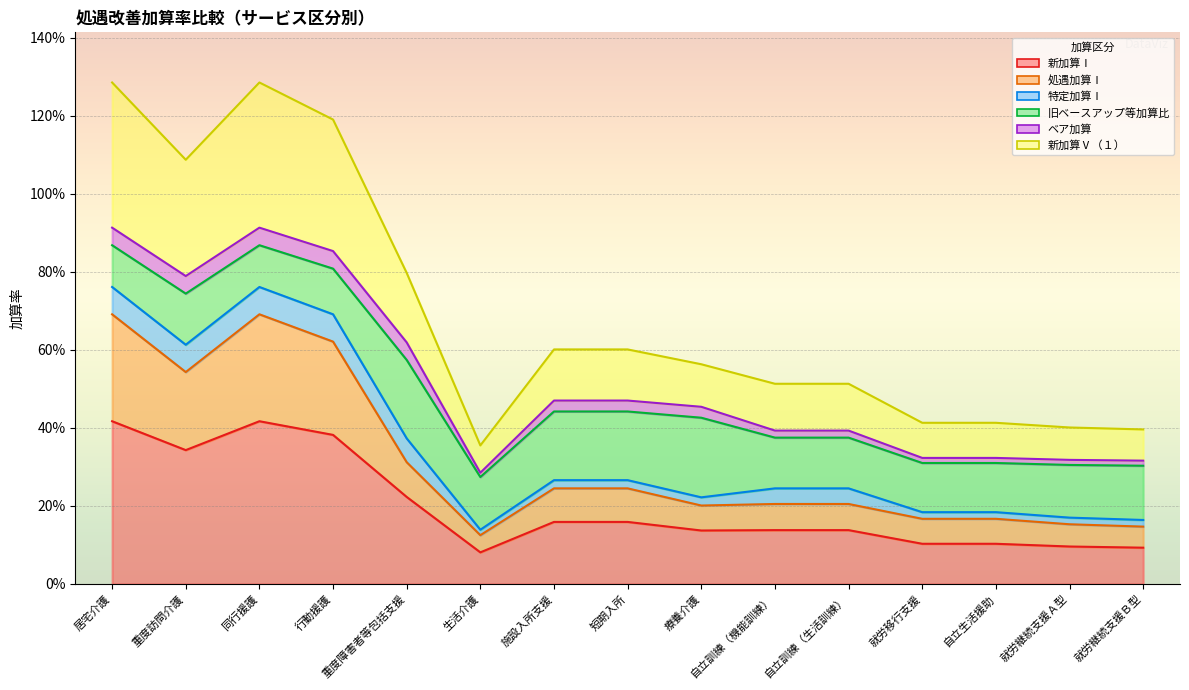

The value of 処遇加算Ⅰ at 重度障害者等包括支援 is 0.3. True or false?

True